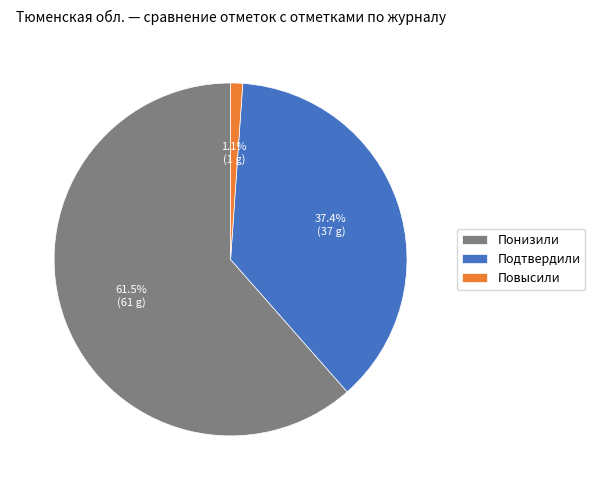

To the nearest percent, what is the difference between the Повысили and Понизили slice percentages?

60%